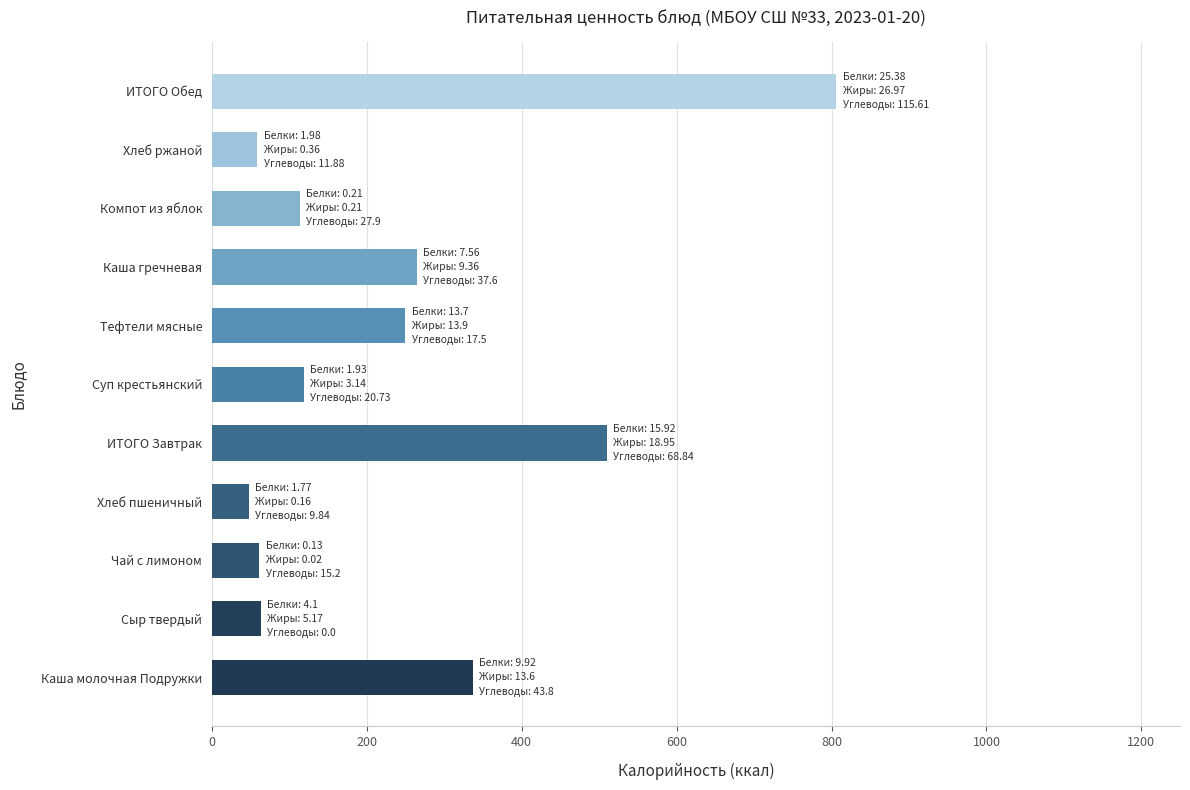

Which category has the highest value across all series?

ИТОГО Обед